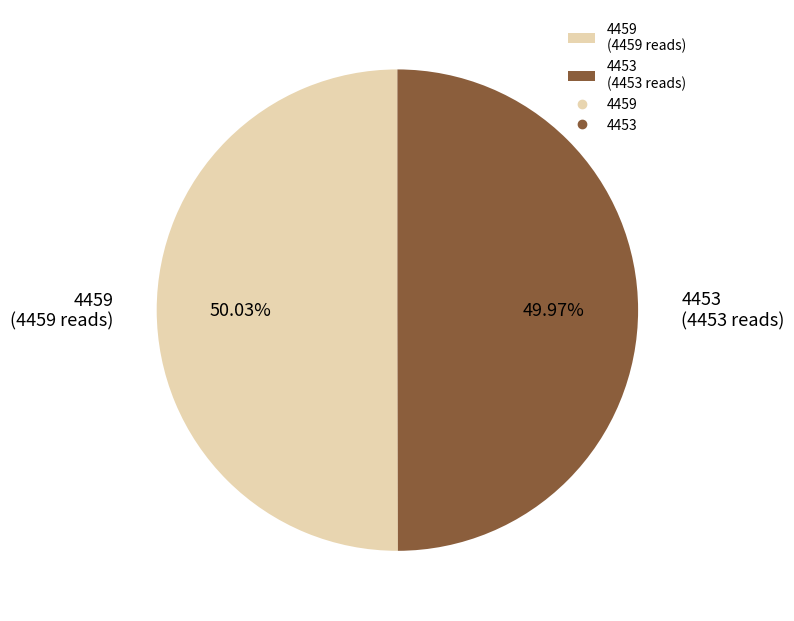

Combined, do 4459 (4459 reads) and 4453 (4453 reads) account for over 50%?

Yes